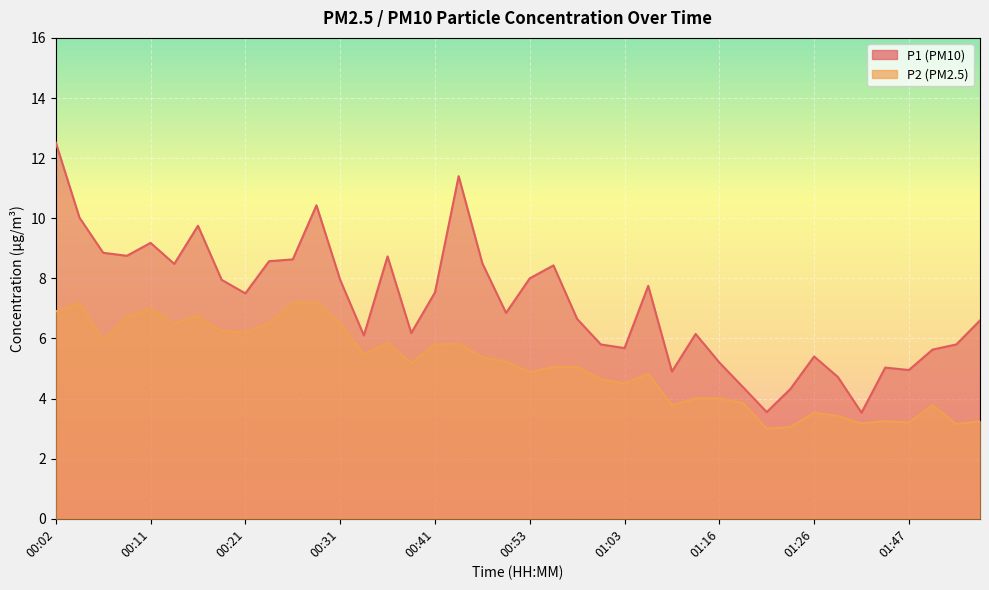

Rank the series by their maximum value, from lowest to highest.

P2, P1